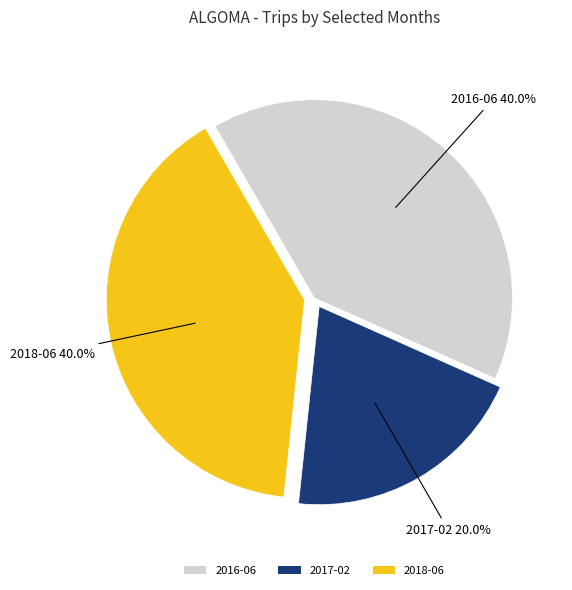

Is there any slice that represents more than half of the pie?

No